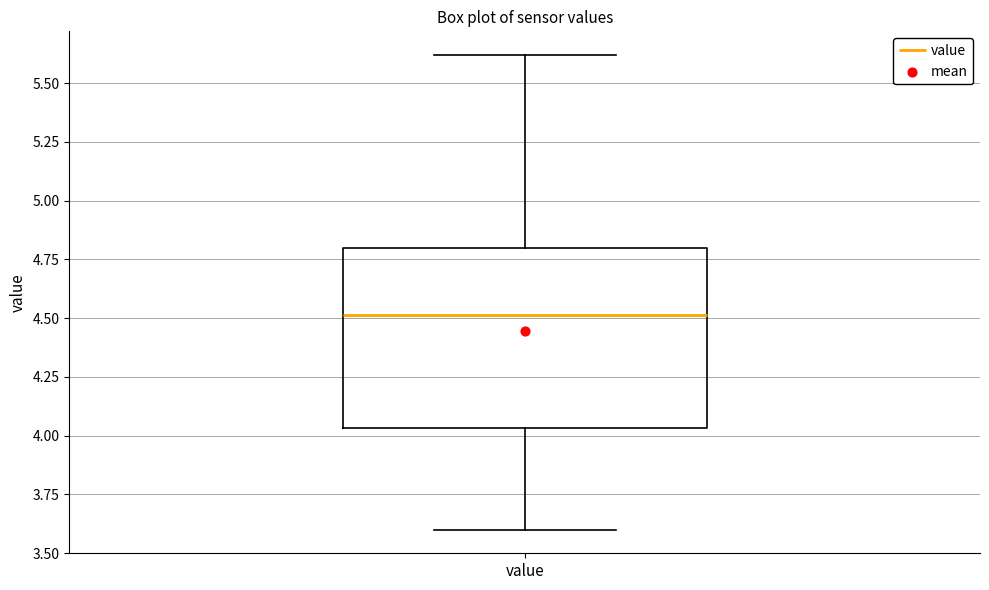

Transcribe this box plot: give where the median line is, the range the box spans, and where the two whiskers end, as read against the y-axis. The values are not printed on the chart, so give them approximately, as read against the axis.

median 4.50, box 4.05 to 4.80, whiskers 3.60 to 5.60